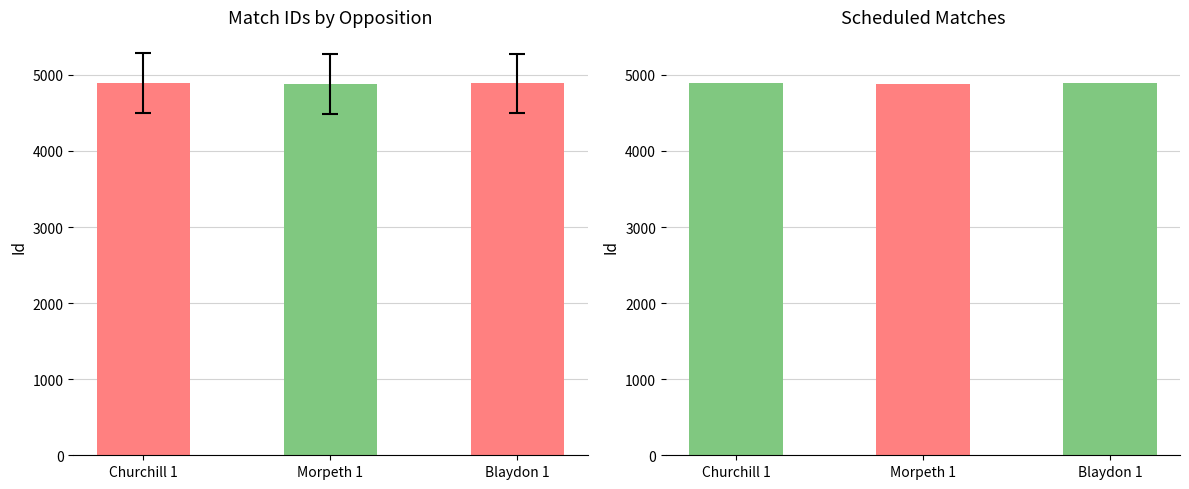

What is the sum of all values?

14666